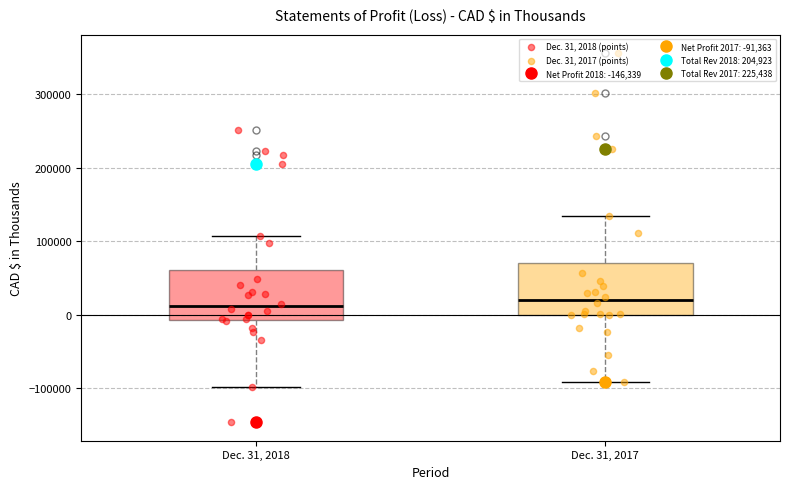

Reading left to right, transcribe this box plot: for each box, give where its median line is, the range the box spans, and where its two whiskers end, as read against the y-axis. The values are not printed on the chart, so give them approximately, as read against the axis.

Dec. 31, 2018: median 10000, box -10000 to 60000, whiskers -100000 to 110000
Dec. 31, 2017: median 20000, box 0 to 70000, whiskers -90000 to 130000